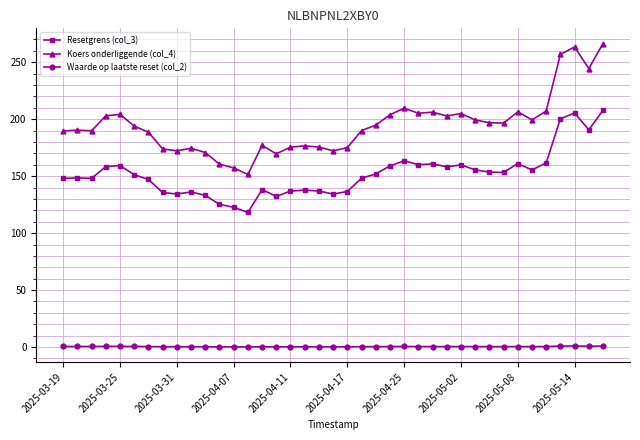

Rank the series by their average value, from highest to lowest.

Koers onderliggende (col_4), Resetgrens (col_3), Waarde op laatste reset (col_2)